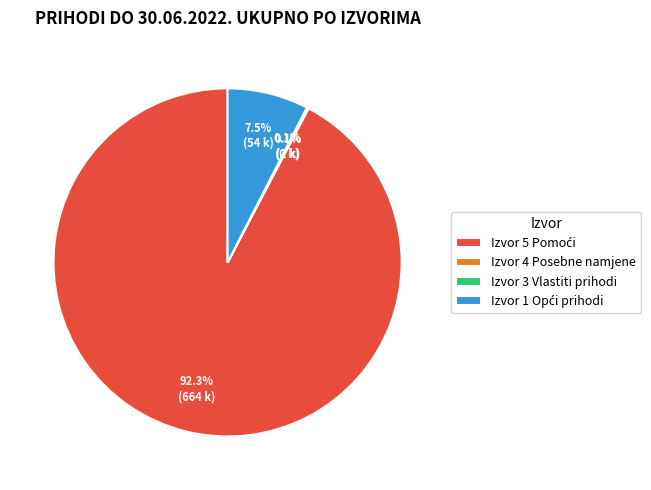

To the nearest percent, what is the average slice percentage?

25%